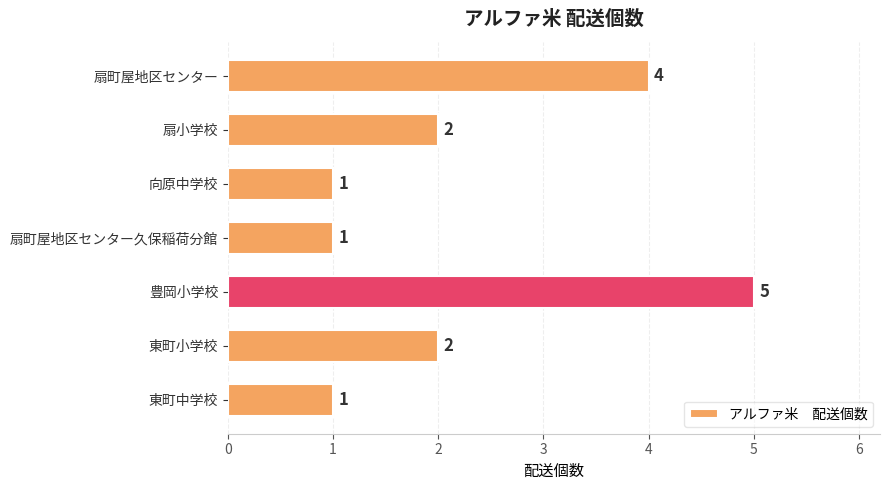

What is the greatest value displayed?

5